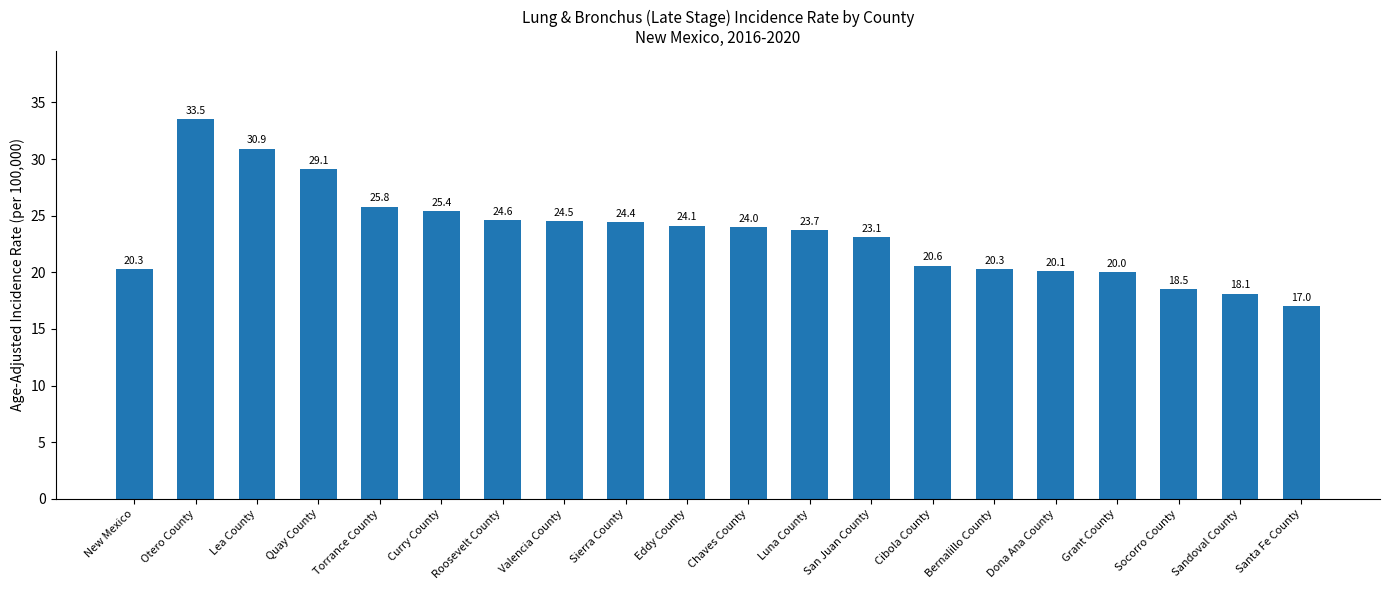

What is the average value?

23.4